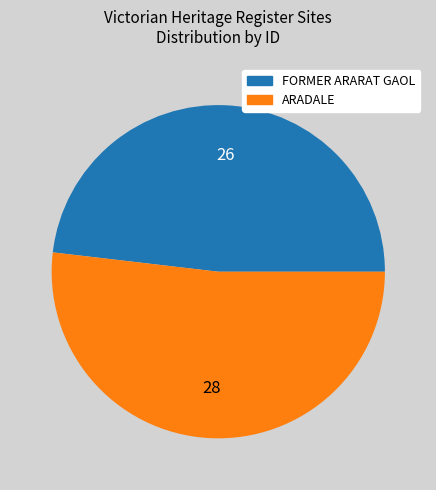

How many slices are in this pie chart?

2